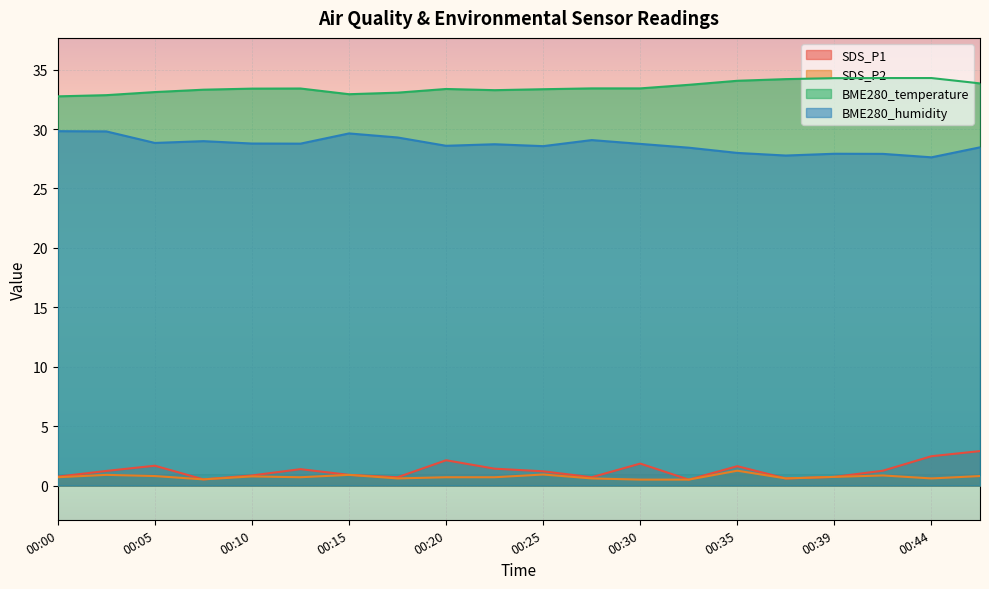

Reading left to right, list all the values displayed in this chart.

SDS_P1: 00:00=0.8	00:03=1.2	00:05=1.7	00:08=0.5	00:10=0.8	00:13=1.4	00:15=0.9	00:18=0.7	00:20=2.1	00:22=1.4	00:25=1.2	00:27=0.7	00:30=1.9	00:32=0.5	00:35=1.6	00:37=0.6	00:39=0.7	00:42=1.2	00:44=2.5	00:47=2.9
SDS_P2: 00:00=0.7	00:03=0.9	00:05=0.8	00:08=0.5	00:10=0.8	00:13=0.7	00:15=0.9	00:18=0.6	00:20=0.7	00:22=0.7	00:25=0.9	00:27=0.6	00:30=0.5	00:32=0.5	00:35=1.2	00:37=0.6	00:39=0.7	00:42=0.8	00:44=0.6	00:47=0.8
BME280_temperature: 00:00=32.8	00:03=32.9	00:05=33.1	00:08=33.3	00:10=33.4	00:13=33.4	00:15=32.9	00:18=33.1	00:20=33.4	00:22=33.3	00:25=33.4	00:27=33.4	00:30=33.4	00:32=33.7	00:35=34.1	00:37=34.2	00:39=34.3	00:42=34.3	00:44=34.3	00:47=33.8
BME280_humidity: 00:00=29.8	00:03=29.8	00:05=28.8	00:08=29.0	00:10=28.8	00:13=28.8	00:15=29.6	00:18=29.3	00:20=28.6	00:22=28.7	00:25=28.6	00:27=29.1	00:30=28.8	00:32=28.4	00:35=28.0	00:37=27.8	00:39=27.9	00:42=27.9	00:44=27.6	00:47=28.5